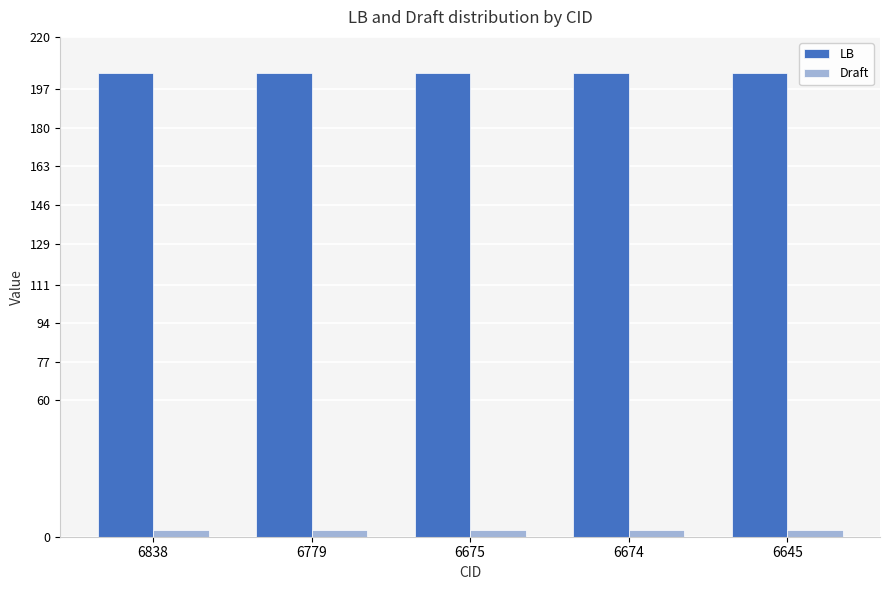

Does the chart contain any negative values?

No